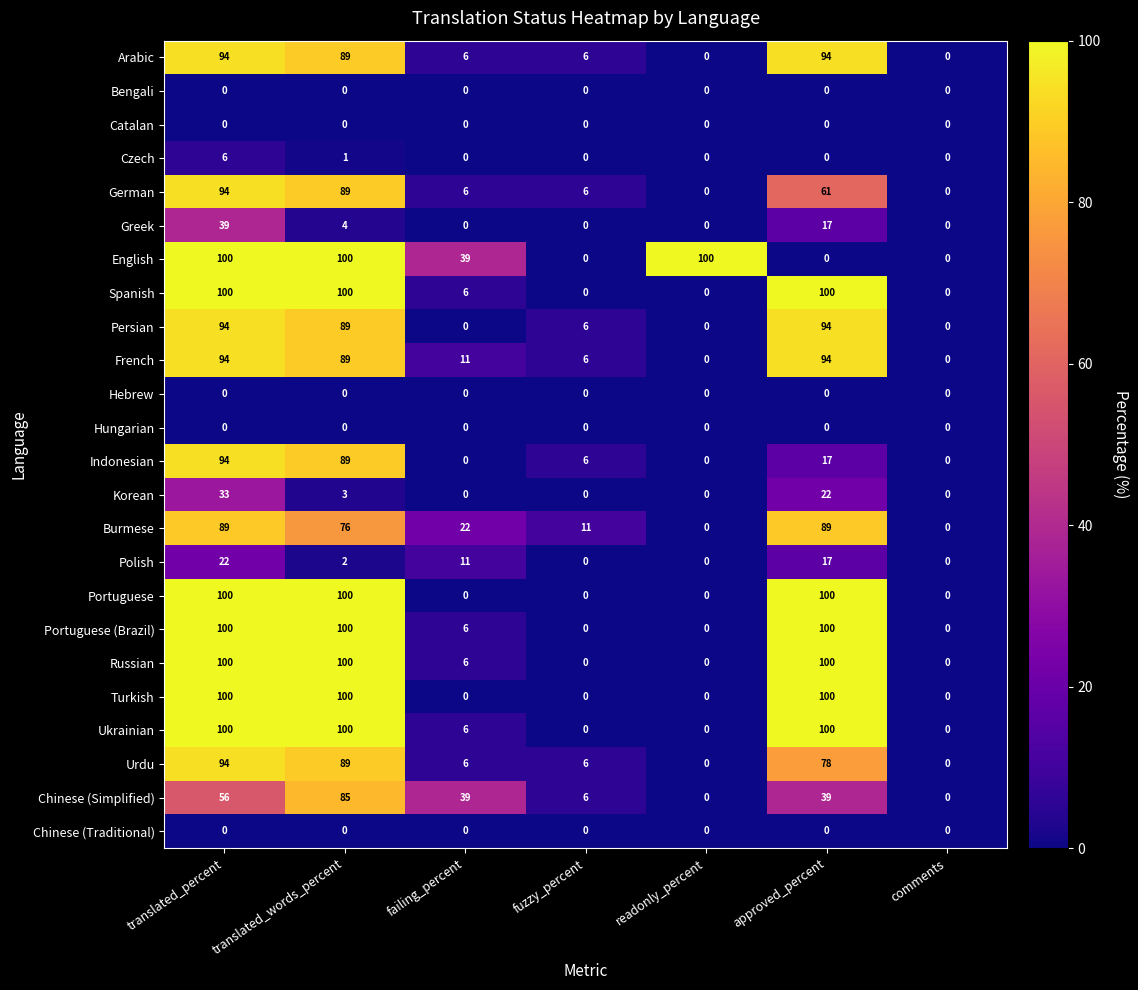

Which series changed the most between translated_words_percent and approved_percent?

English